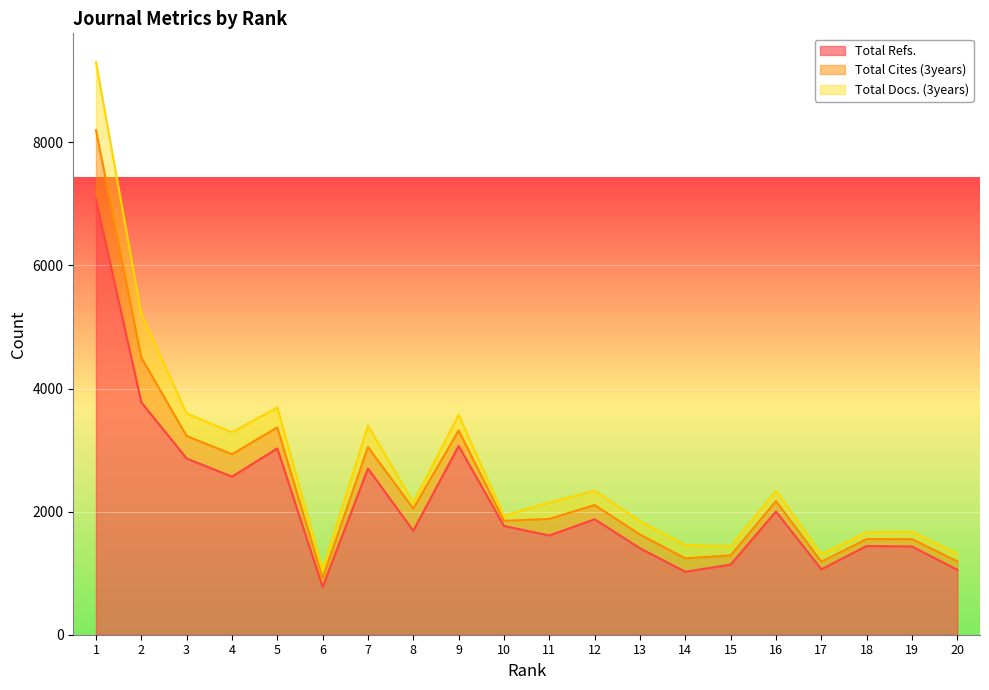

Count the number of data series in this chart.

3